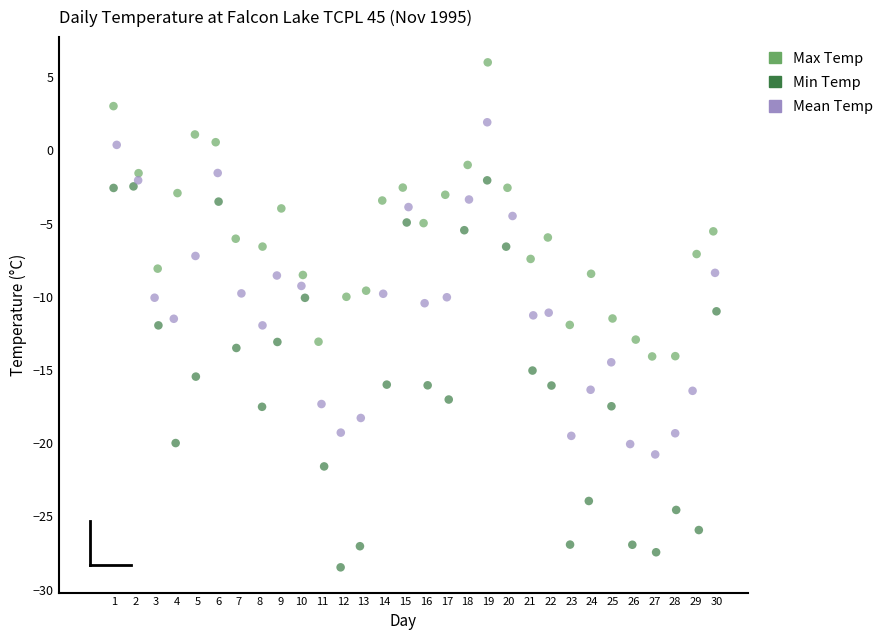

What are all the series names shown in the legend?

Max Temp, Min Temp, Mean Temp